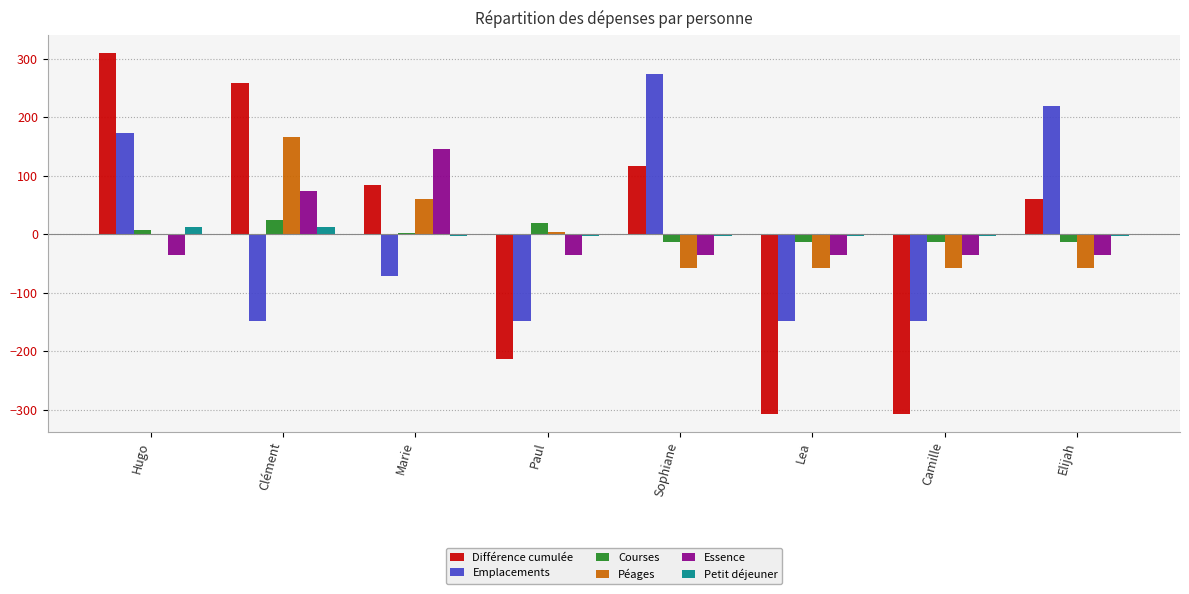

At which category does the chart reach its peak across all series?

Hugo